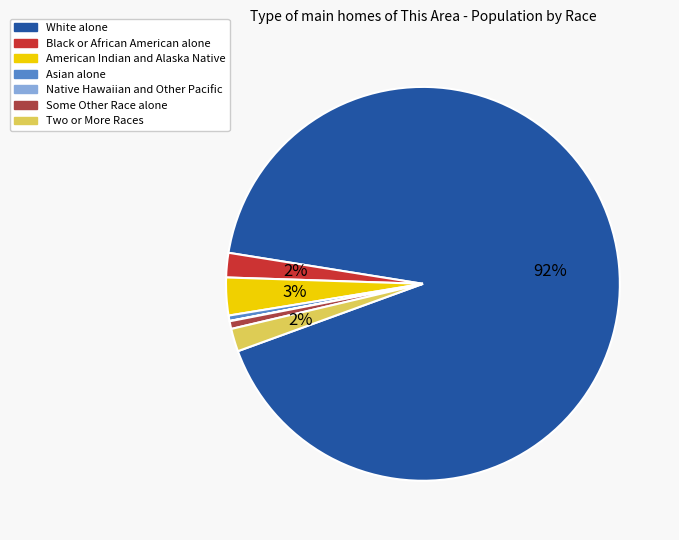

What percentage is the White alone slice, to the nearest percent?

92%